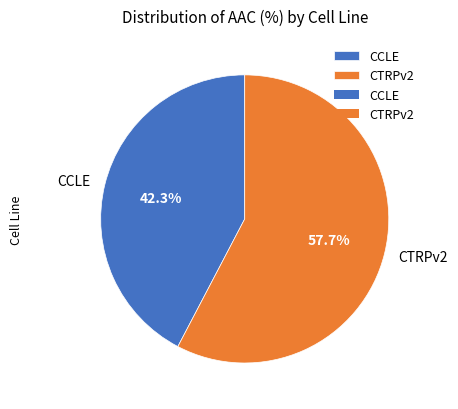

To the nearest percent, what is the average slice percentage?

50%